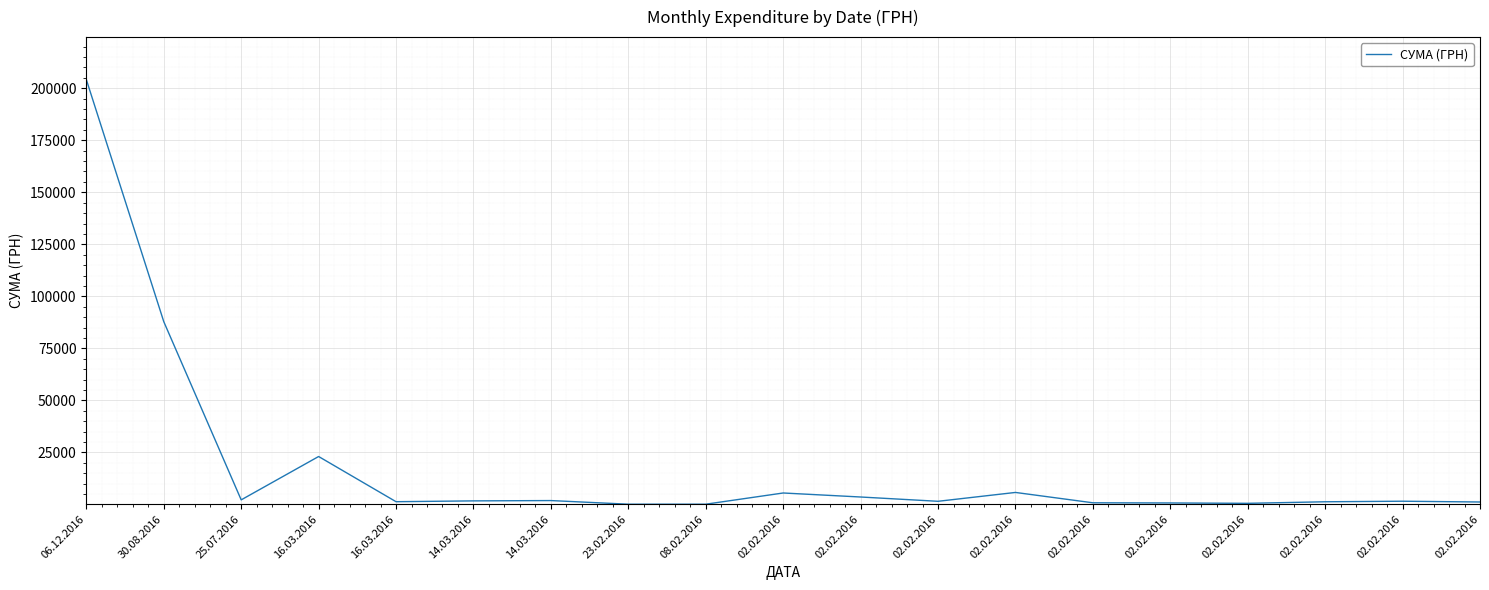

True or false: the data shows 2363.4 at 02.02.2016.

False